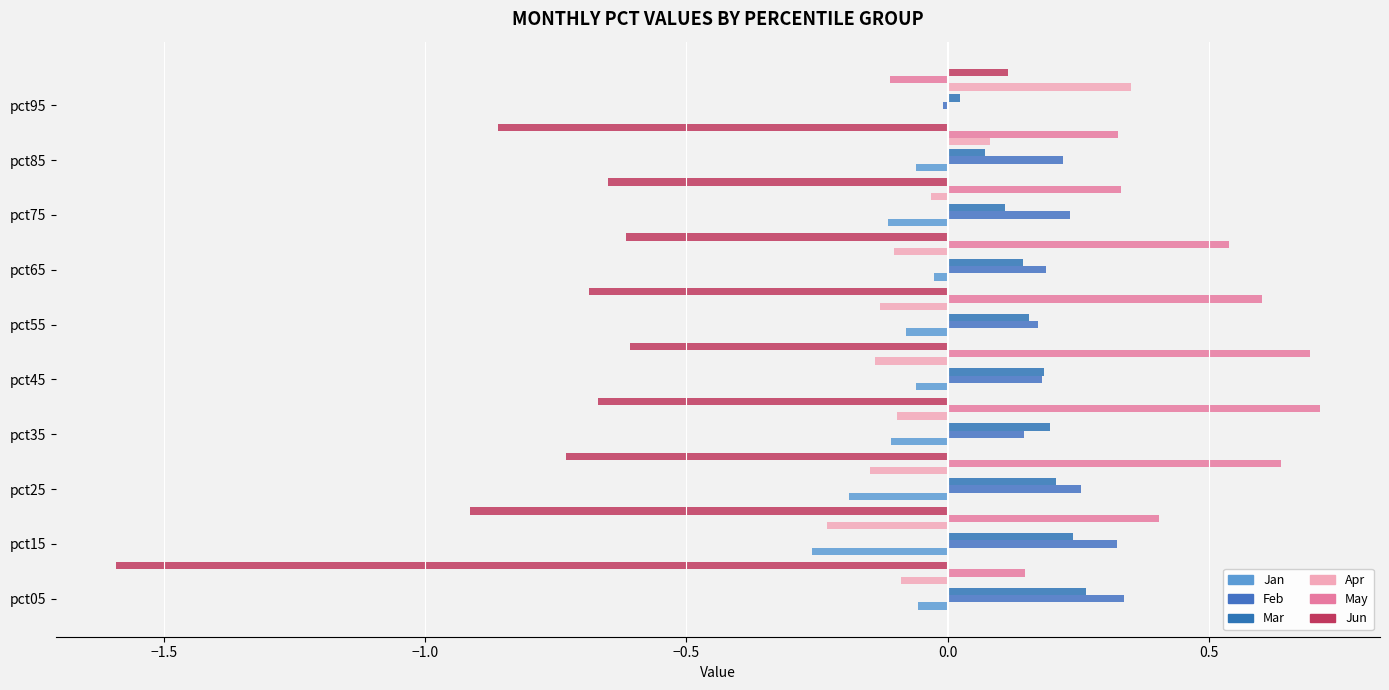

What are all the series names shown in the legend?

Jan, Feb, Mar, Apr, May, Jun